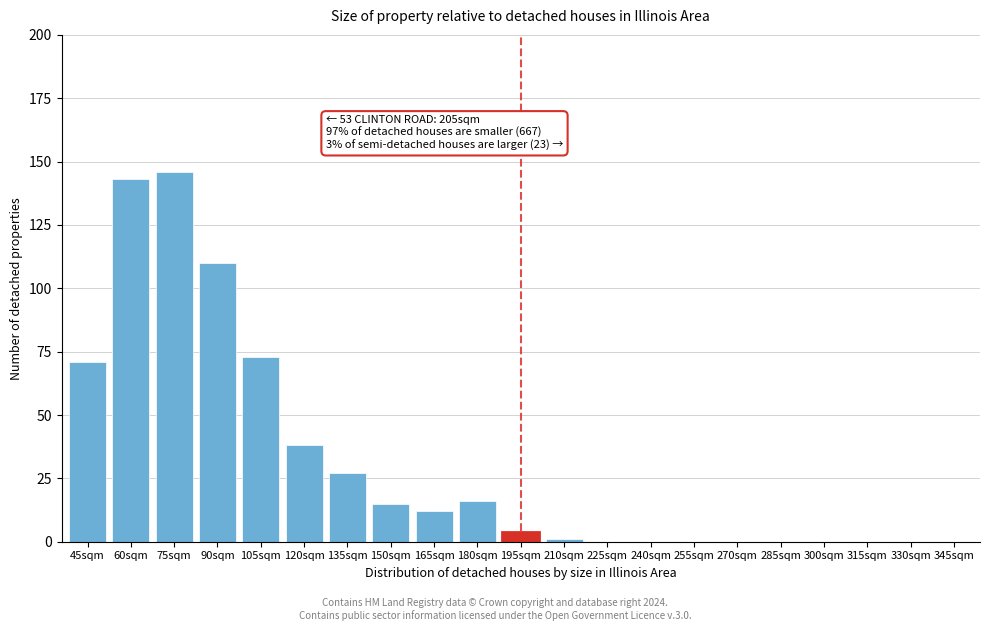

Reading left to right, what are all the values shown in this chart?

45sqm=71	60sqm=143	75sqm=146	90sqm=110	105sqm=73	120sqm=38	135sqm=27	150sqm=15	165sqm=12	180sqm=16	195sqm=4	210sqm=1	225sqm=0	240sqm=0	255sqm=0	270sqm=0	285sqm=0	300sqm=0	315sqm=0	330sqm=0	345sqm=0